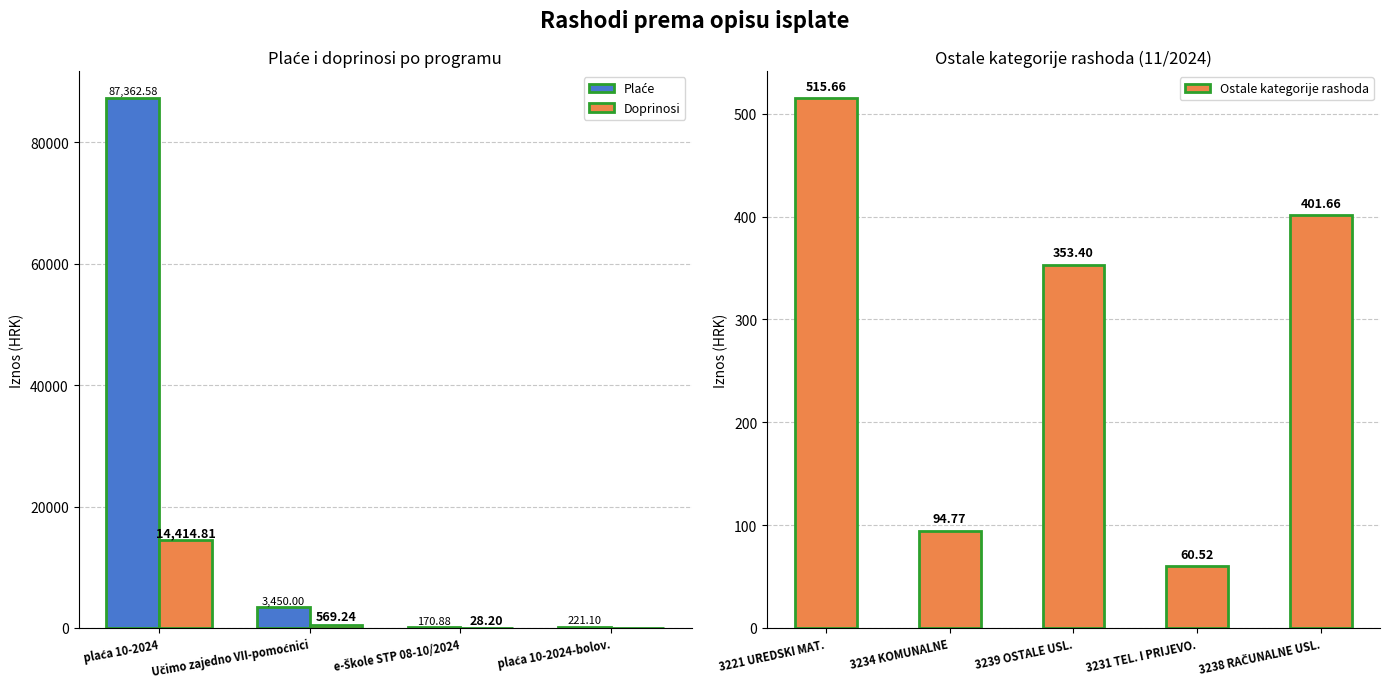

What is the value of the Doprinosi bar at the 2nd from the left?

569.2